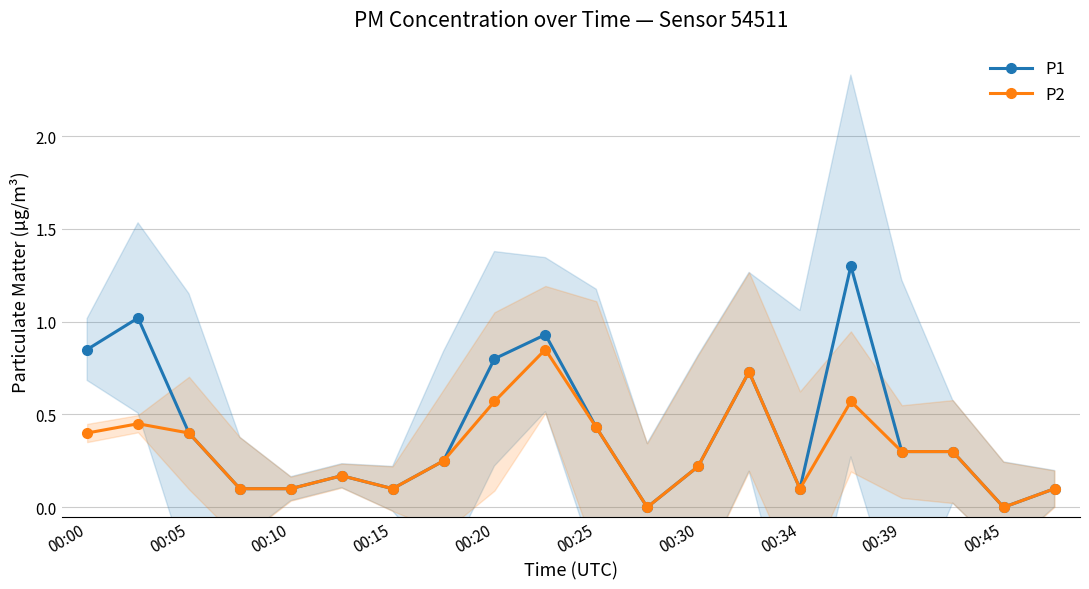

Where is P1 nearest to the value 0?

11